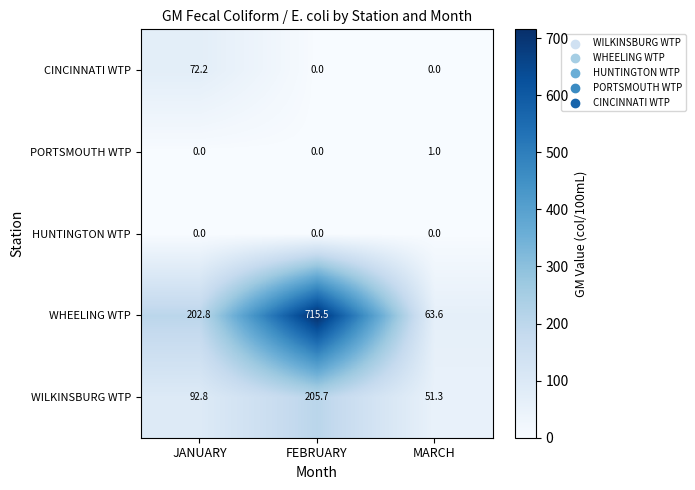

How many data points does each series have?

3